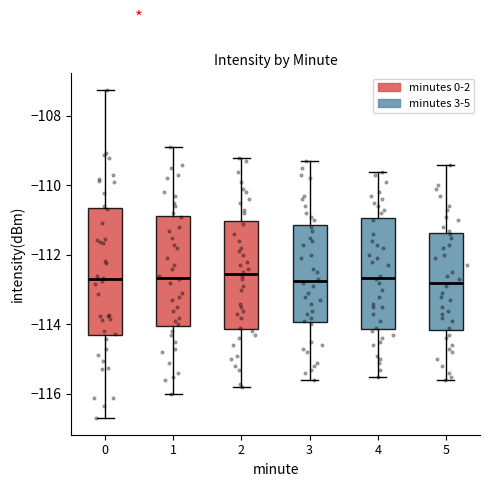

Reading left to right, read every box against the y-axis: the position of its median line, the range the box covers, and the ends of its whiskers. The values are not printed on the chart, so give them approximately, as read against the axis.

0: median -112.8, box -114.4 to -110.6, whiskers -116.6 to -107.2
1: median -112.6, box -114.0 to -110.8, whiskers -116.0 to -108.8
2: median -112.6, box -114.2 to -111.0, whiskers -115.8 to -109.2
3: median -112.8, box -114.0 to -111.2, whiskers -115.6 to -109.2
4: median -112.6, box -114.2 to -111.0, whiskers -115.4 to -109.6
5: median -112.8, box -114.2 to -111.4, whiskers -115.6 to -109.4